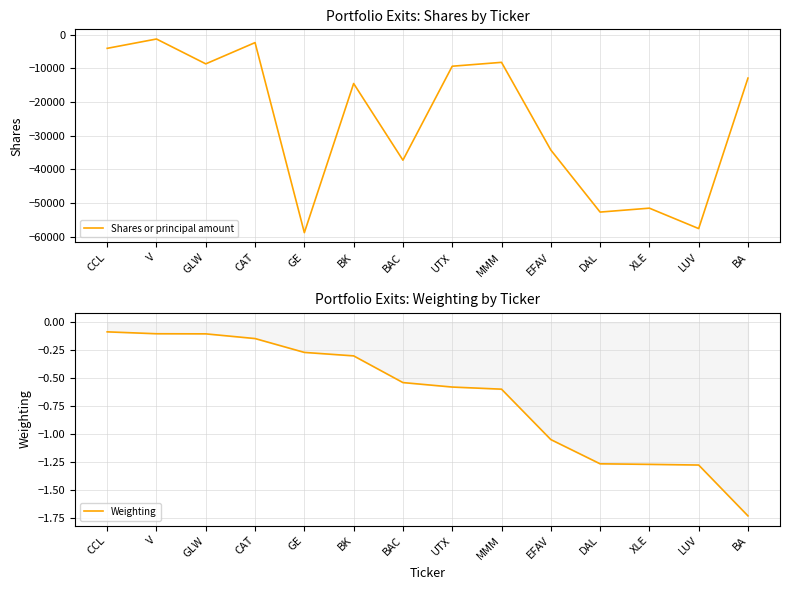

Is this an area chart (filled region under the line)?

No